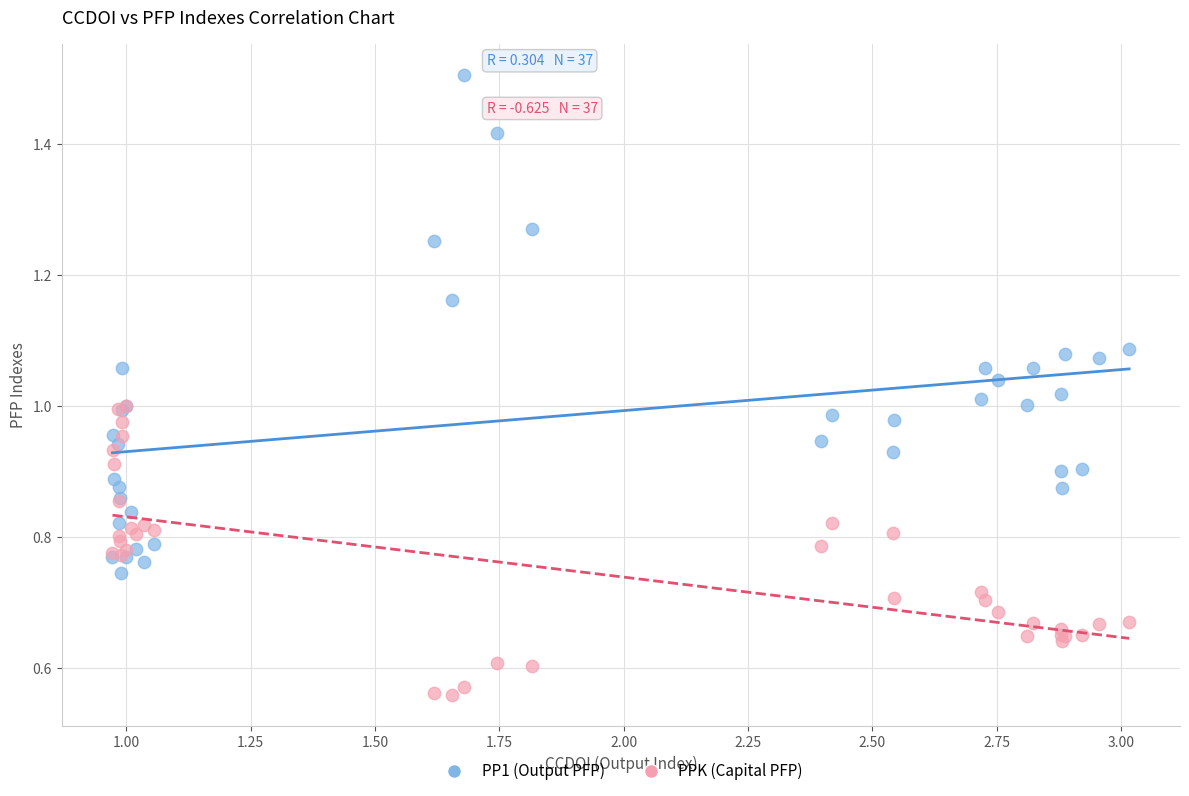

Which series reaches the maximum Y coordinate?

PP1 (Output PFP)